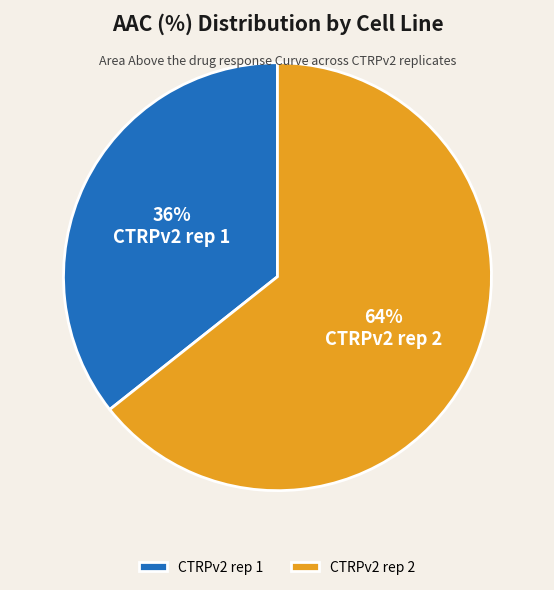

Do CTRPv2 rep 2 and CTRPv2 rep 1 together represent more than half of the pie?

Yes